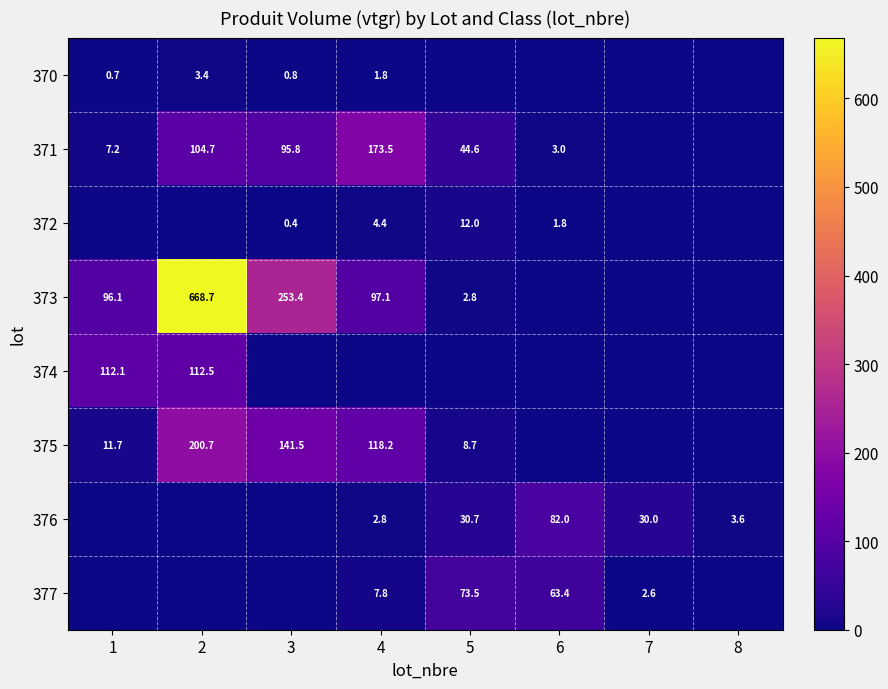

What is the sum of the 371 values at 2 and 1?

111.9